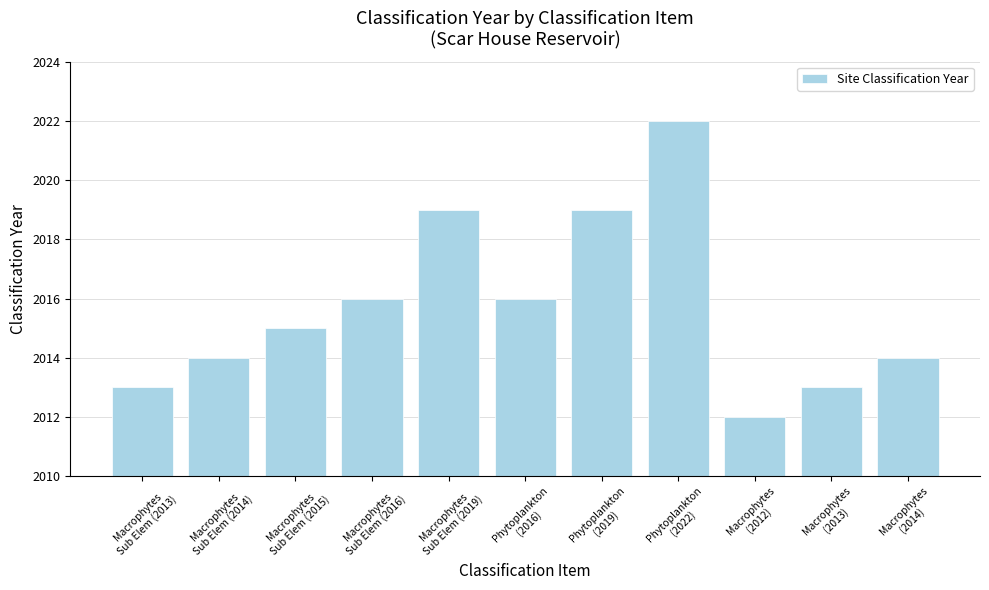

What is the sum of all values?

22173